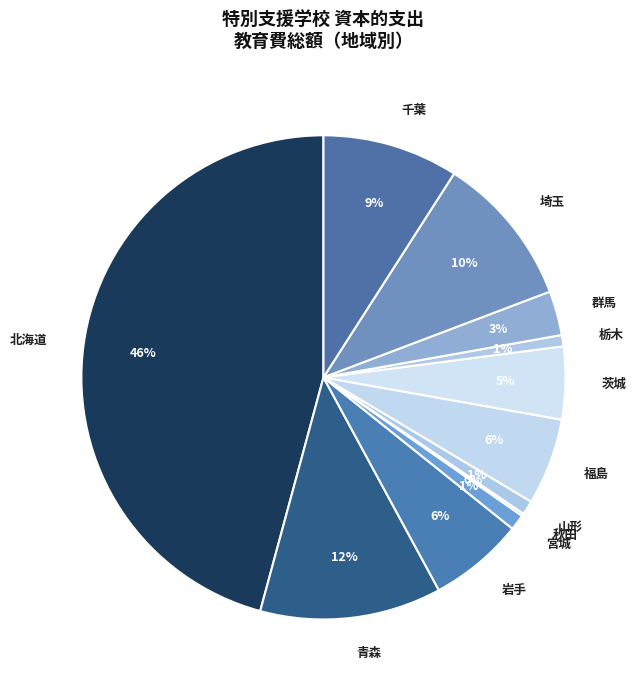

Does any single category account for the majority?

No